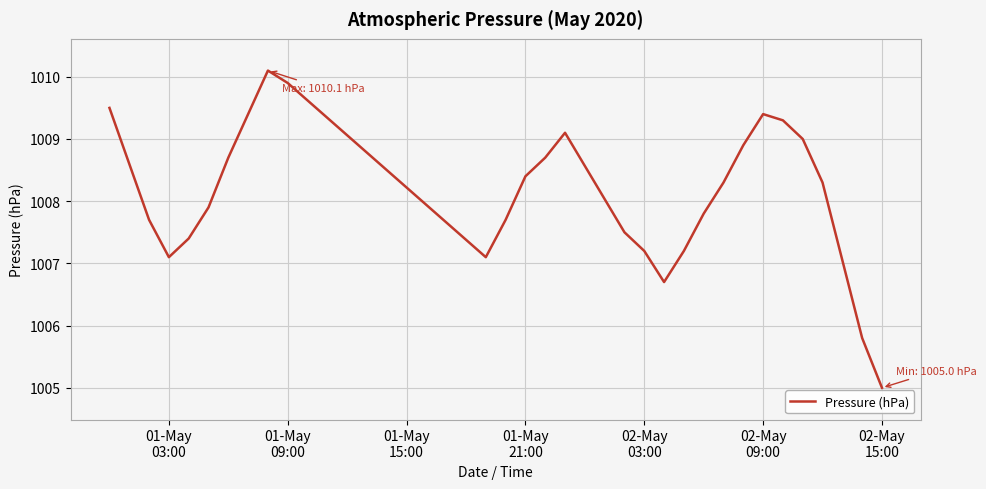

Reading left to right, list all the values displayed in this chart.

1009.5	1008.6	1007.7	1007.1	1007.4	1007.9	1008.7	1009.4	1010.1	1009.9	1007.1	1007.7	1008.4	1008.7	1009.1	1007.5	1007.2	1006.7	1007.2	1007.8	1008.3	1008.9	1009.4	1009.3	1009.0	1008.3	1005.8	1005.0